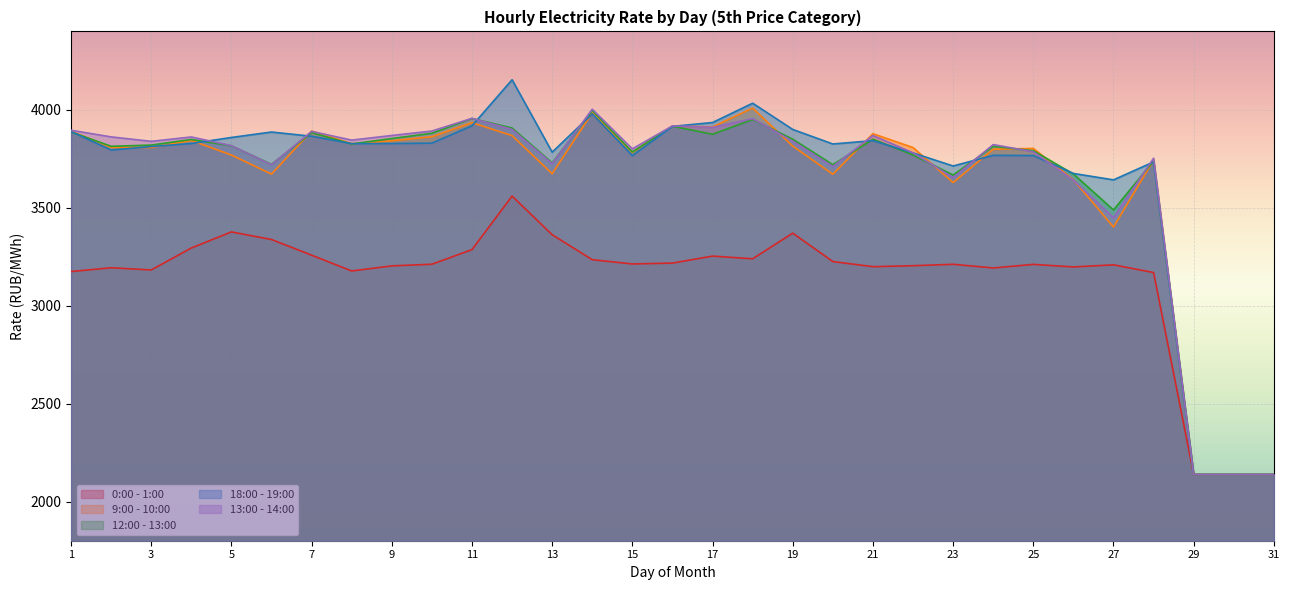

The value of 0:00 - 1:00 at 2 is 3193.4. True or false?

True